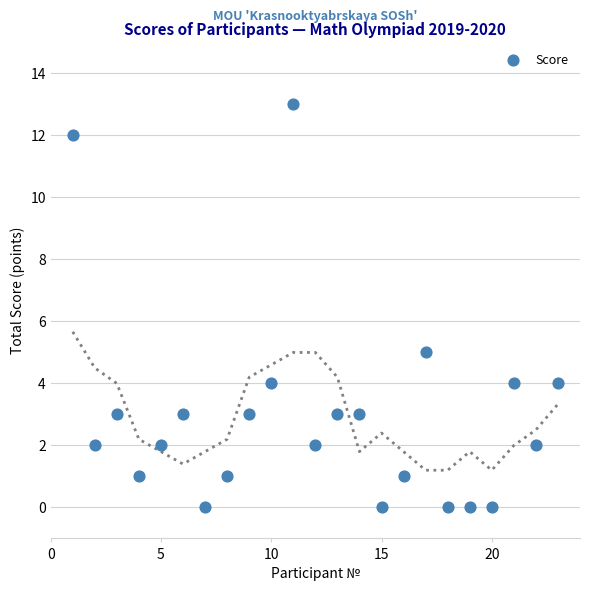

What is the range of X values (max minus min)?

22